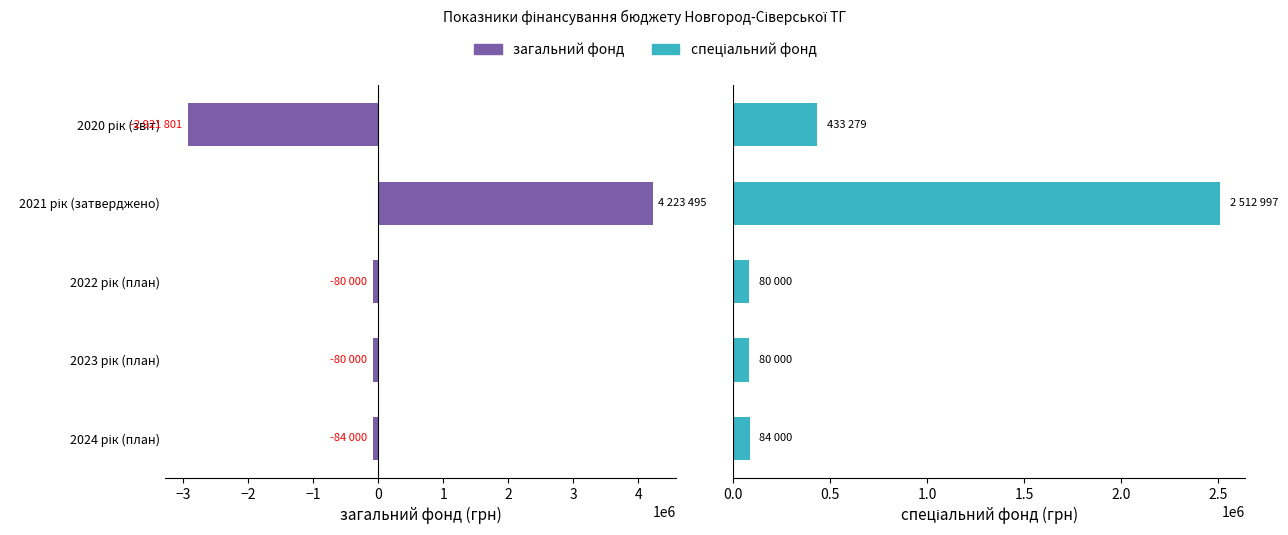

How many data points in спеціальний фонд are less than 84000?

2